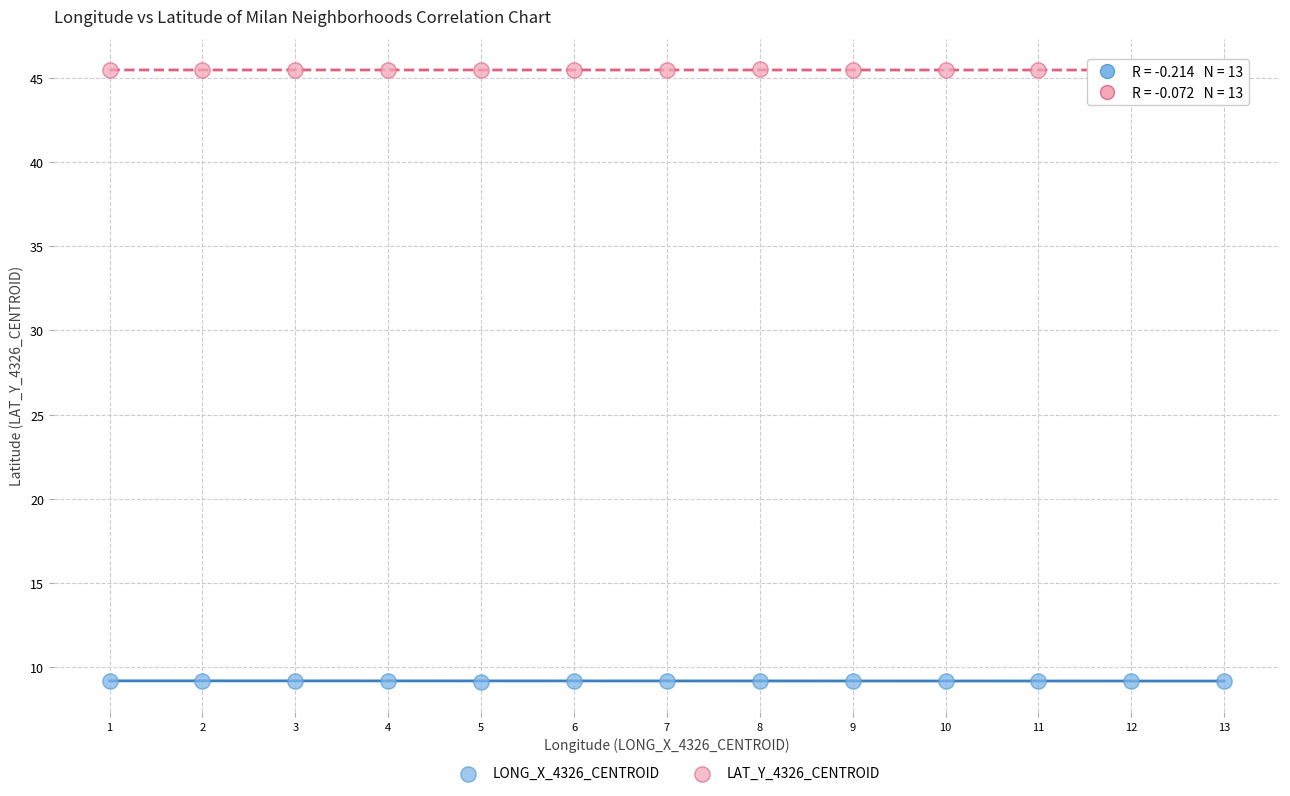

Which series reaches the minimum Y coordinate?

LONG_X_4326_CENTROID